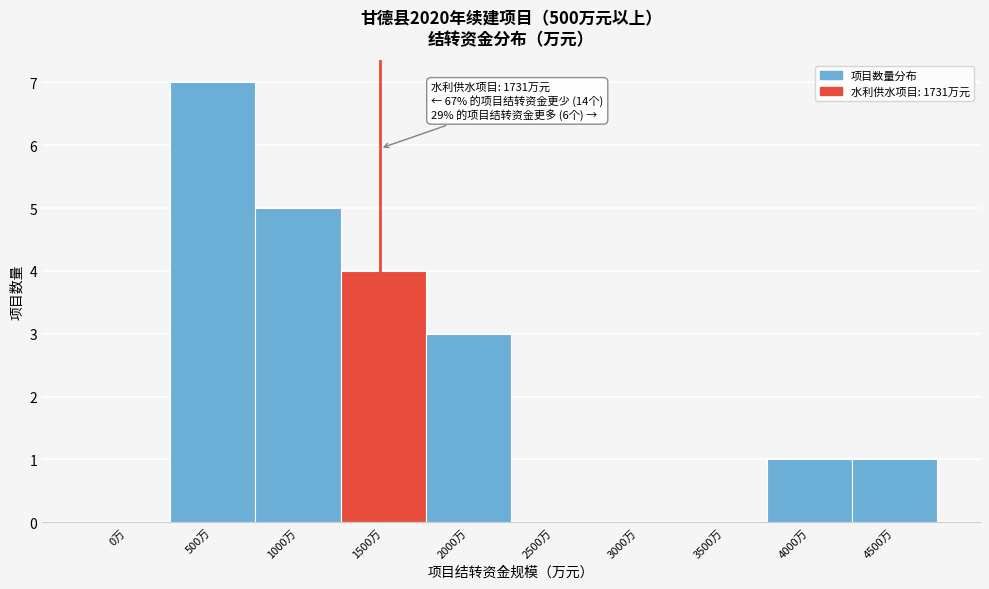

Reading left to right, what are all the values shown in this chart?

0万=0	500万=7	1000万=5	1500万=4	2000万=3	2500万=0	3000万=0	3500万=0	4000万=1	4500万=1